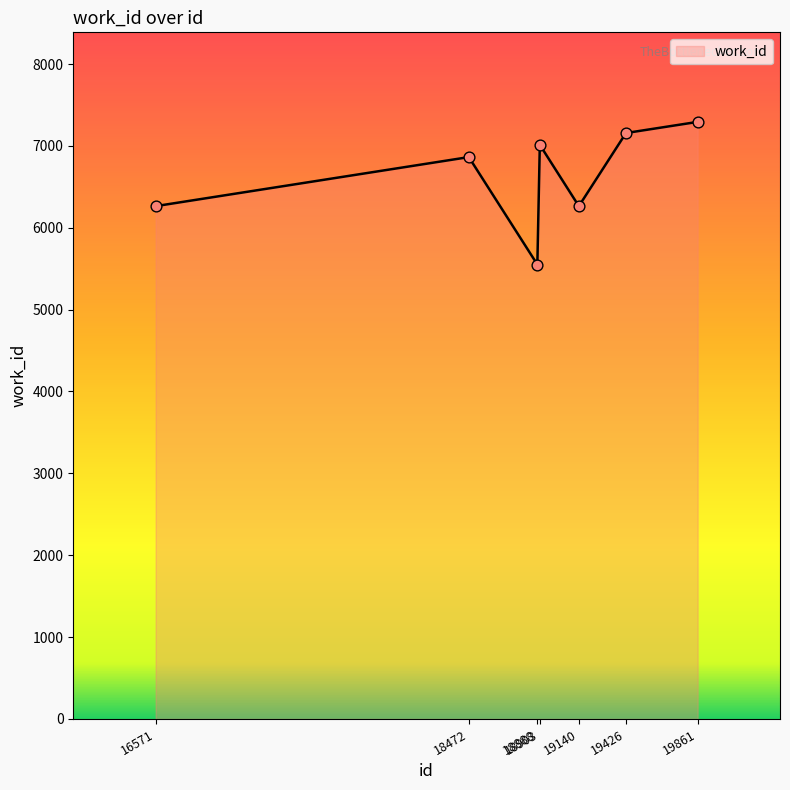

Which has a higher value, 19426 or 19861?

19861